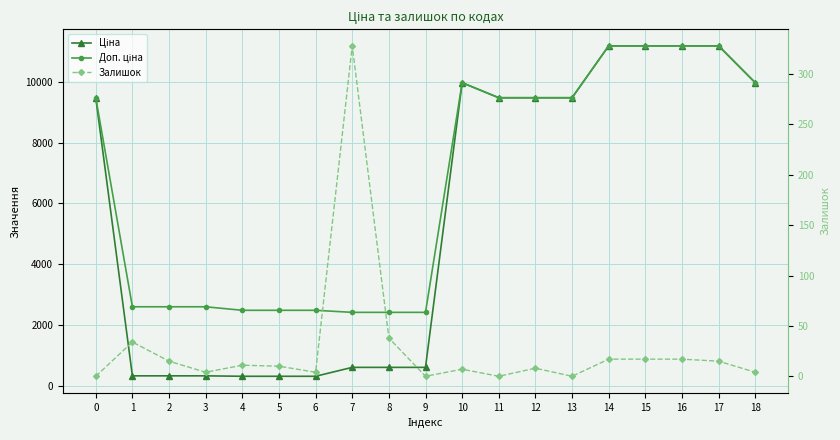

Is it true that Доп. ціна equals 17040.9 at 10?

False